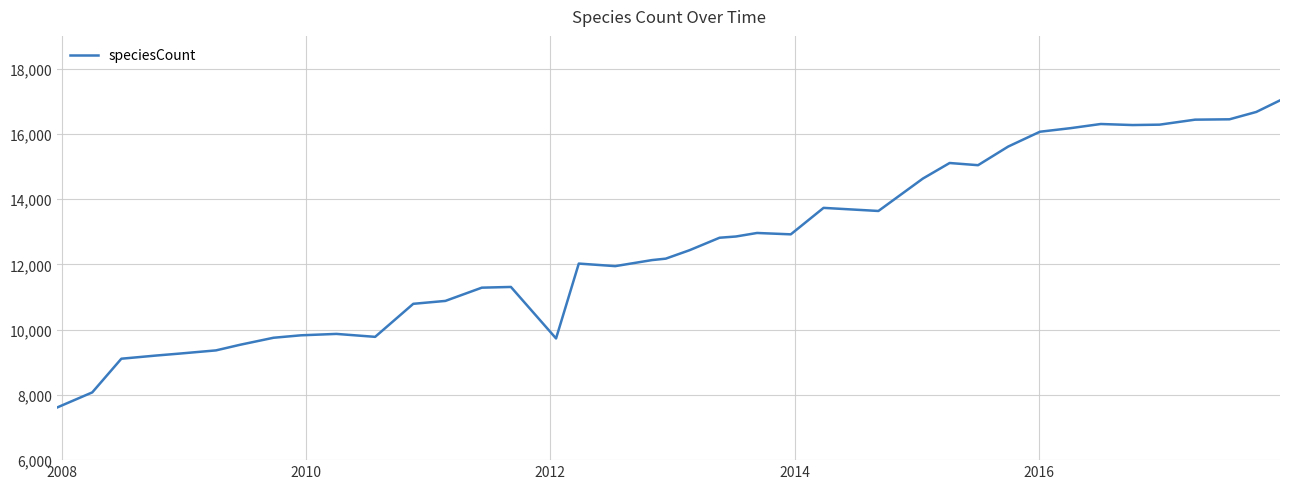

What is the smallest value displayed?

7618